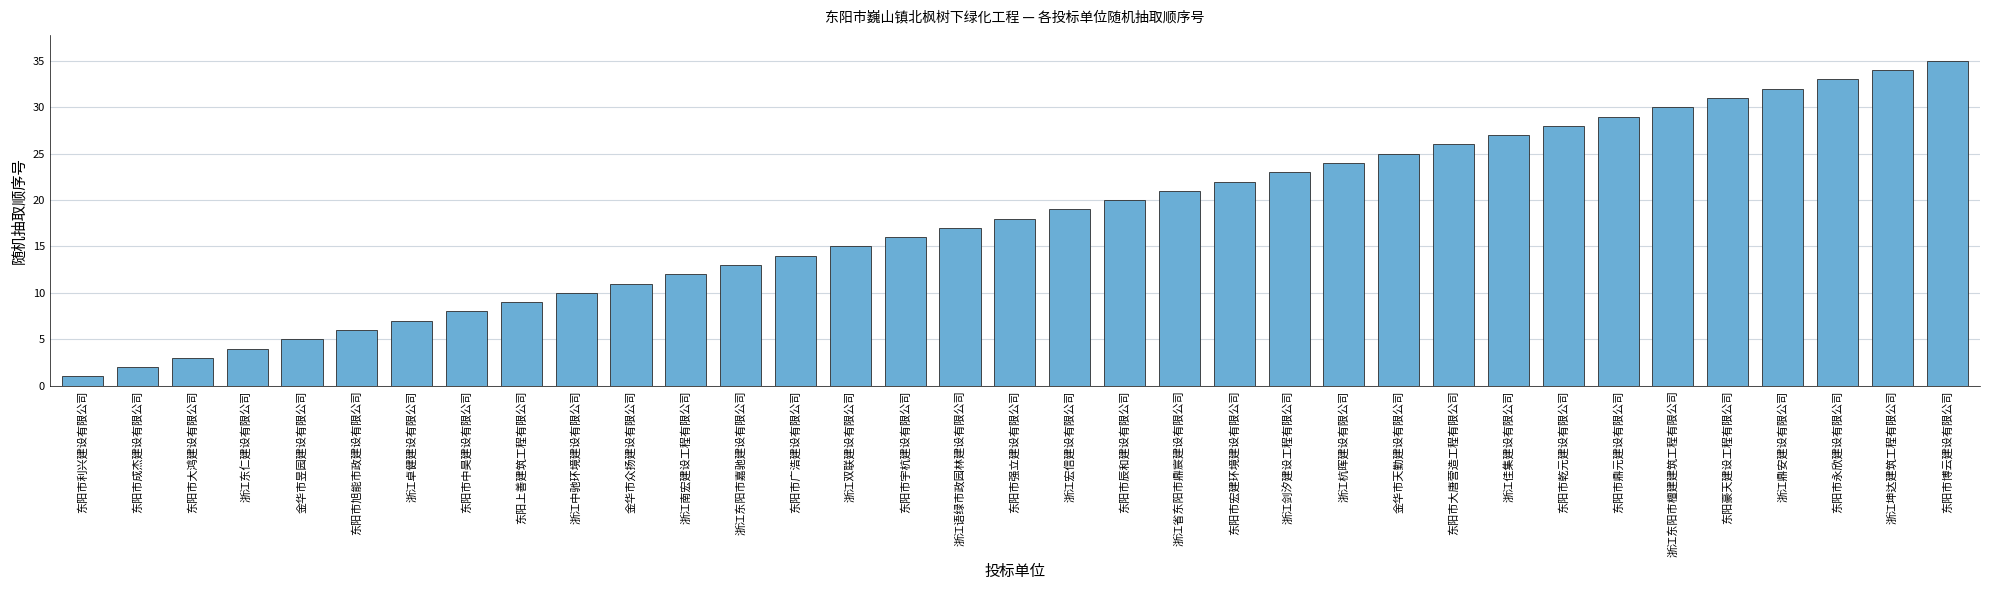

Rank the categories by value from lowest to highest.

东阳市利兴建设有限公司, 东阳市成杰建设有限公司, 东阳市大鸿建设有限公司, 浙江东仁建设有限公司, 金华市昱园建设有限公司, 东阳市旭能市政建设有限公司, 浙江卓健建设有限公司, 东阳市中昊建设有限公司, 东阳上善建筑工程有限公司, 浙江中驰环境建设有限公司, 金华市众扬建设有限公司, 浙江南宏建设工程有限公司, 浙江东阳市嘉驰建设有限公司, 东阳市广浩建设有限公司, 浙江双联建设有限公司, 东阳市宇杭建设有限公司, 浙江语绿市政园林建设有限公司, 东阳市强立建设有限公司, 浙江宏信建设有限公司, 东阳市辰和建设有限公司, 浙江省东阳市鼎宸建设有限公司, 东阳市宏建环境建设有限公司, 浙江剑汐建设工程有限公司, 浙江杭晖建设有限公司, 金华市天勤建设有限公司, 东阳市大唐营造工程有限公司, 浙江佳集建设有限公司, 东阳市乾元建设有限公司, 东阳市鼎元建设有限公司, 浙江东阳市檀建建筑工程有限公司, 东阳豪天建设工程有限公司, 浙江鼎安建设有限公司, 东阳市永欣建设有限公司, 浙江坤达建筑工程有限公司, 东阳市博云建设有限公司